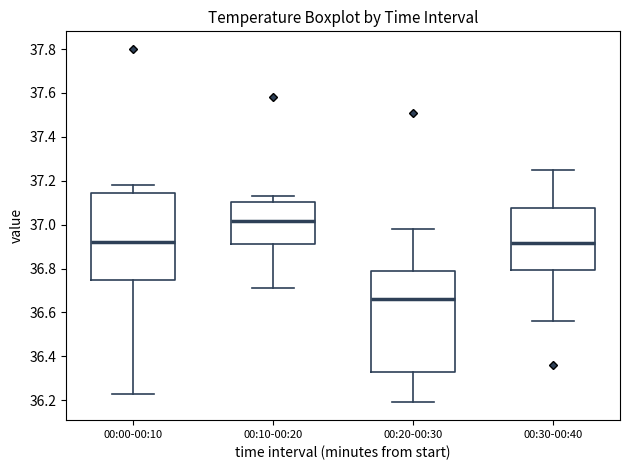

Reading left to right, read every box against the y-axis: the position of its median line, the range the box covers, and the ends of its whiskers. The values are not printed on the chart, so give them approximately, as read against the axis.

00:00-00:10: median 36.92, box 36.76 to 37.14, whiskers 36.24 to 37.18
00:10-00:20: median 37.02, box 36.92 to 37.10, whiskers 36.72 to 37.14
00:20-00:30: median 36.66, box 36.34 to 36.78, whiskers 36.20 to 36.98
00:30-00:40: median 36.92, box 36.80 to 37.08, whiskers 36.56 to 37.26